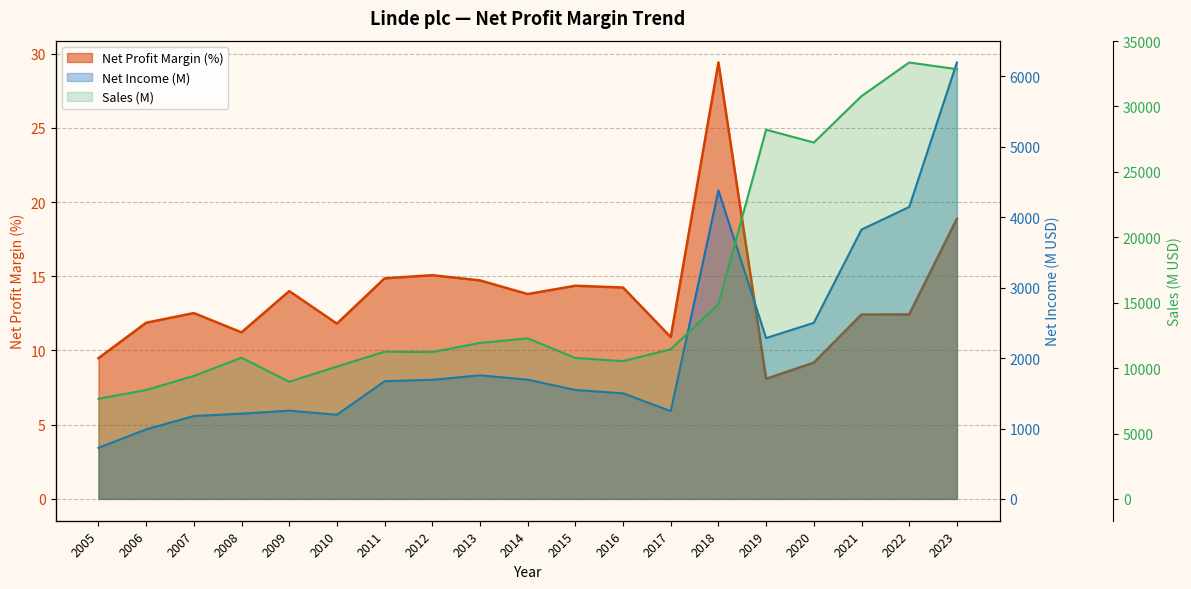

What is the maximum value for Net Income (M)?

6199.0